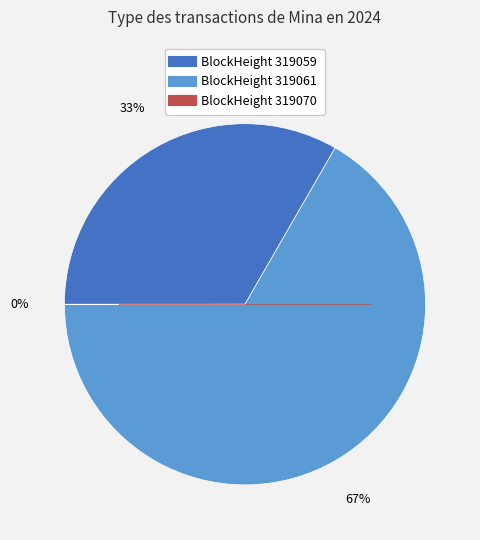

Is there a majority slice in this chart?

Yes